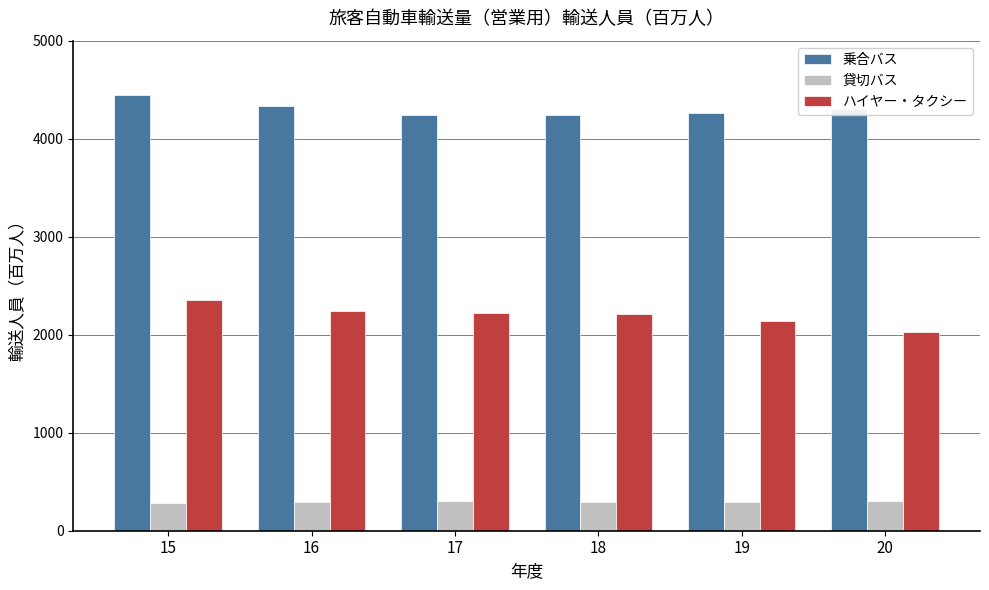

List the series in order of their overall mean, lowest first.

貸切バス, ハイヤー・タクシー, 乗合バス